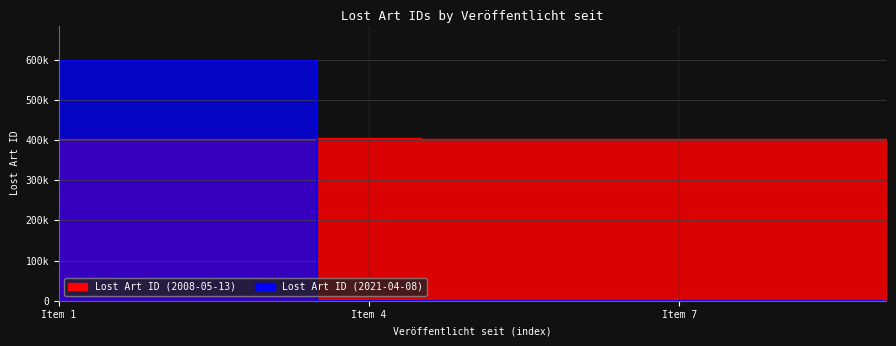

Reading left to right, list all the values displayed in this chart.

Lost Art ID (2008): 403838	403837	403840	403841	403835	403833	403839	403834	403836
Lost Art ID (2021): 595657	595656	595658	0	0	0	0	0	0